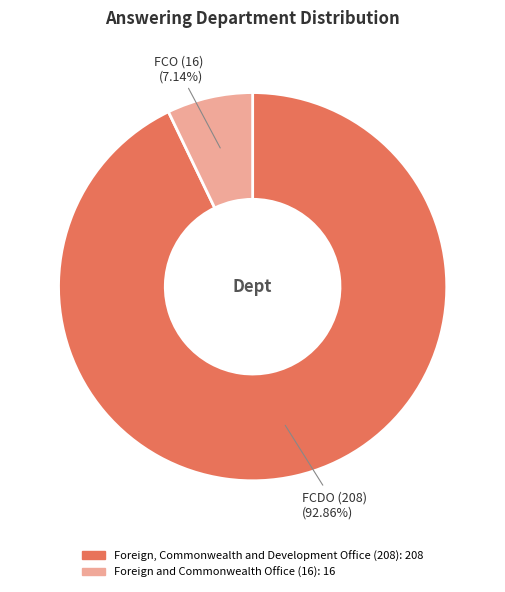

To the nearest percent, what is the combined percentage of Foreign, Commonwealth and Development Office (208) and Foreign and Commonwealth Office (16)?

100%